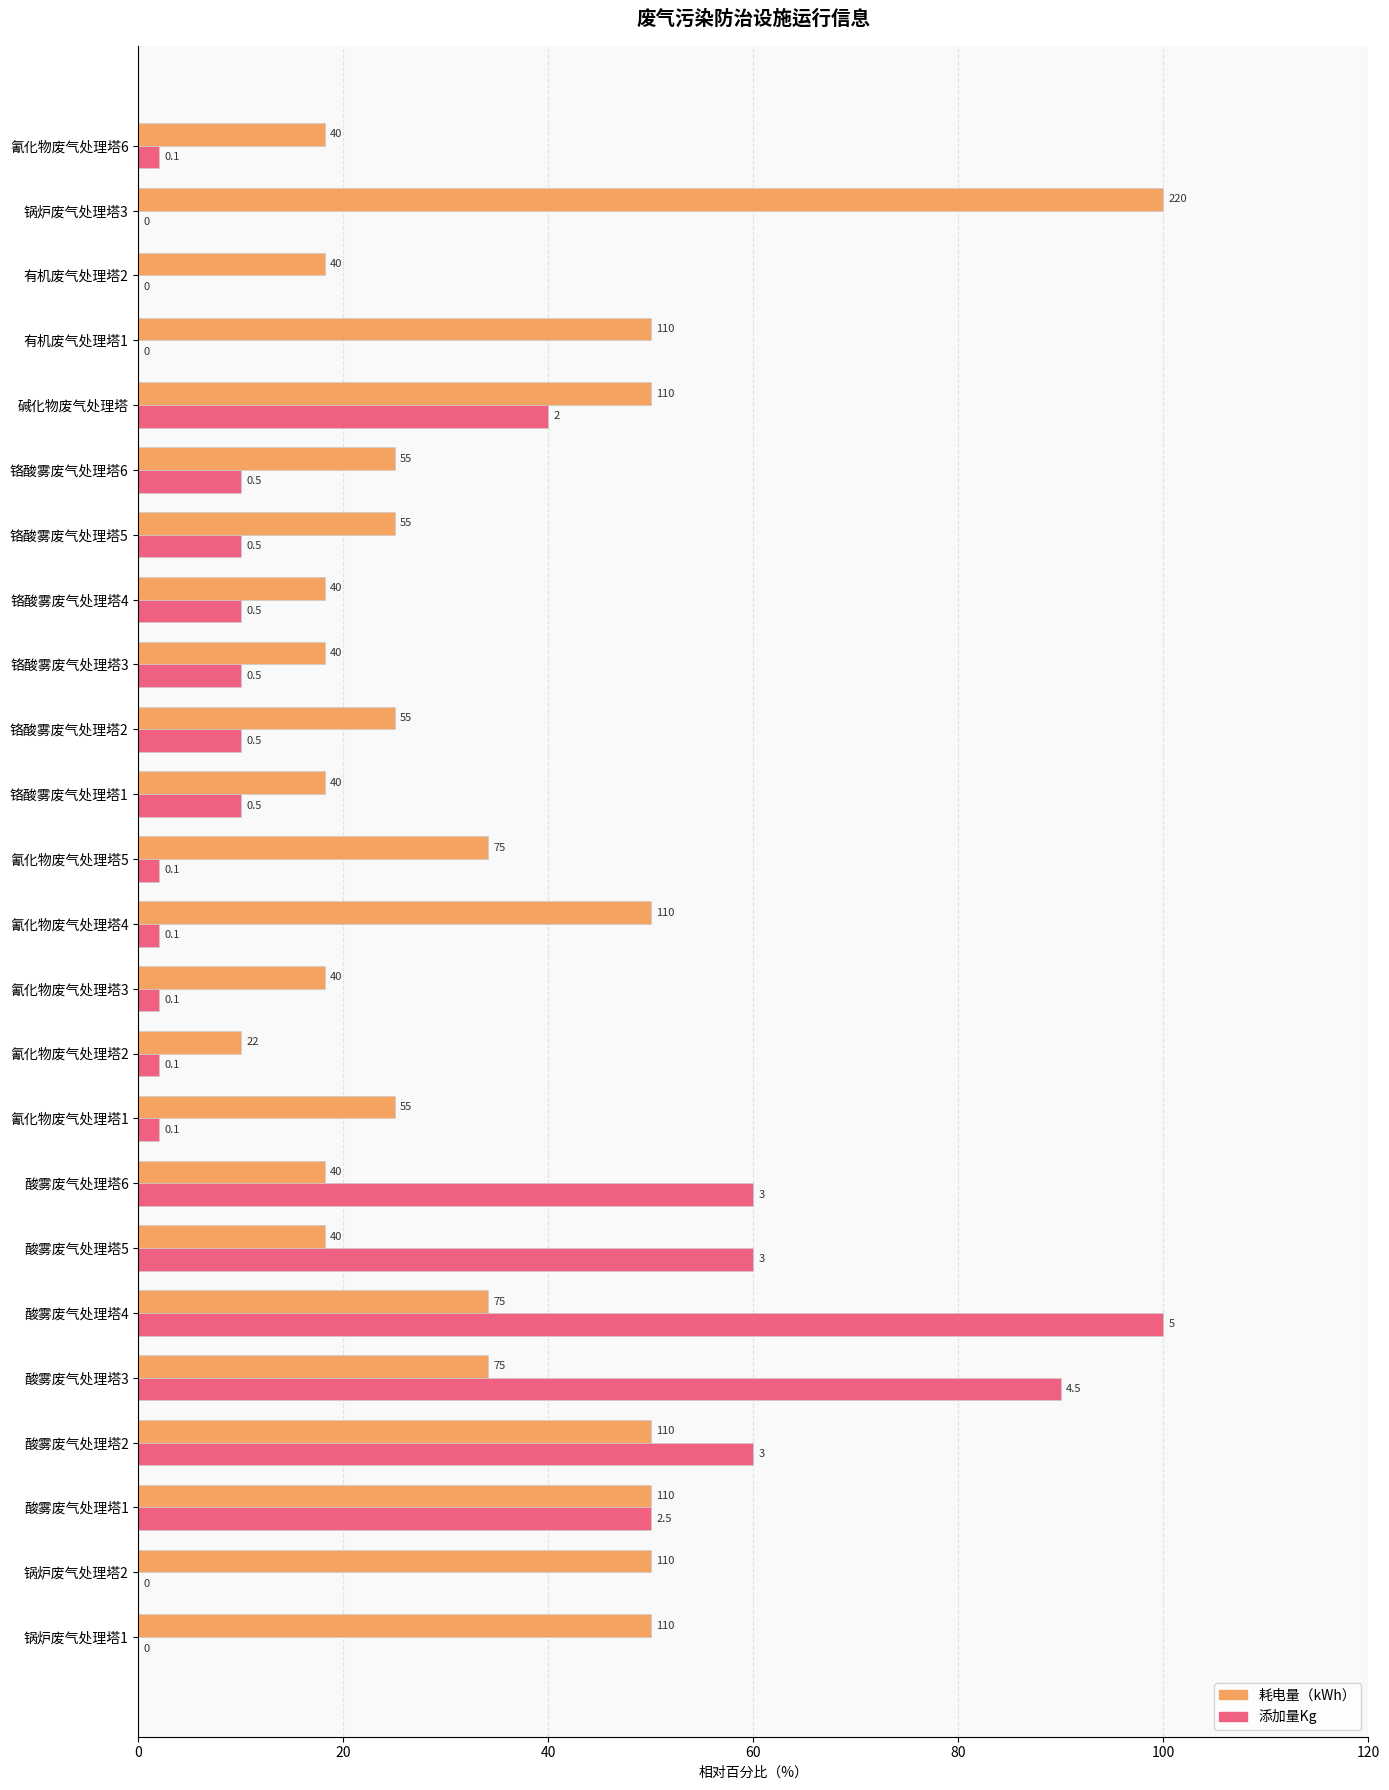

What are all the series names shown in the legend?

耗电量（kWh）, 添加量Kg